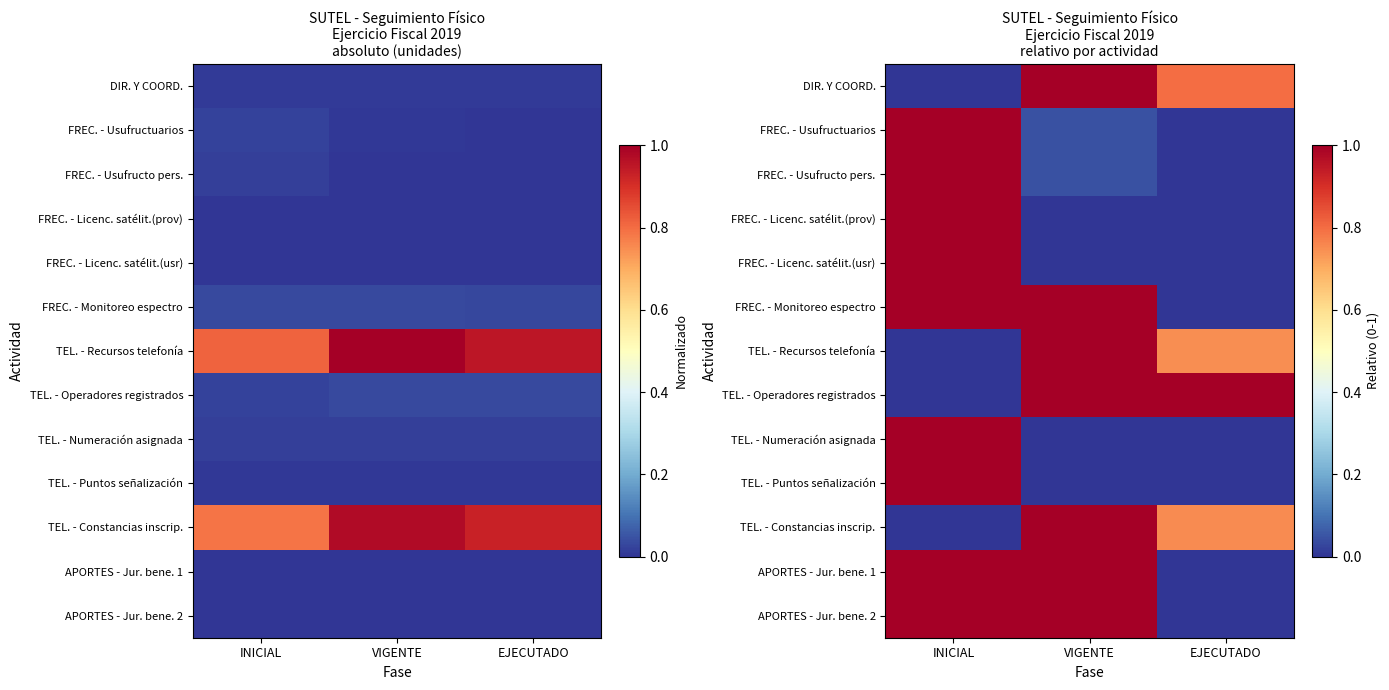

Rank the series at INICIAL from highest to lowest value.

FREC. - Usufructuarios, FREC. - Usufructo pers., FREC. - Licenc. satélit.(prov), FREC. - Licenc. satélit.(usr), FREC. - Monitoreo espectro, TEL. - Numeración asignada, TEL. - Puntos señalización, APORTES - Jur. bene. 1, APORTES - Jur. bene. 2, DIR. Y COORD., TEL. - Recursos telefonía, TEL. - Operadores registrados, TEL. - Constancias inscrip.